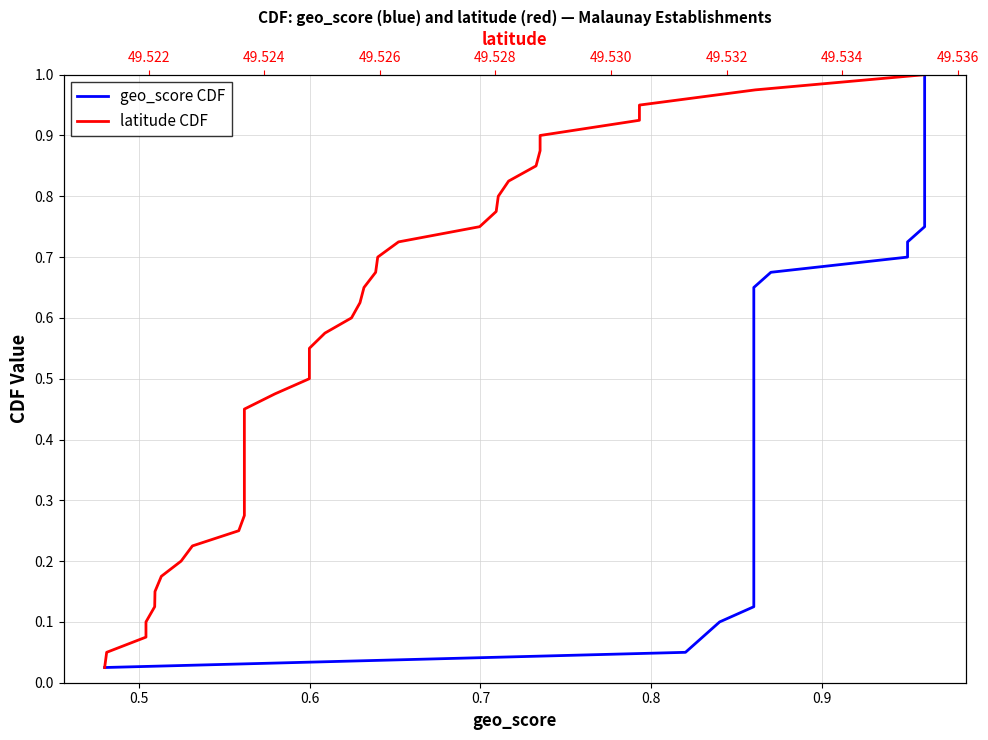

The latitude CDF series shows 0.2 at 0.7. True or false?

False